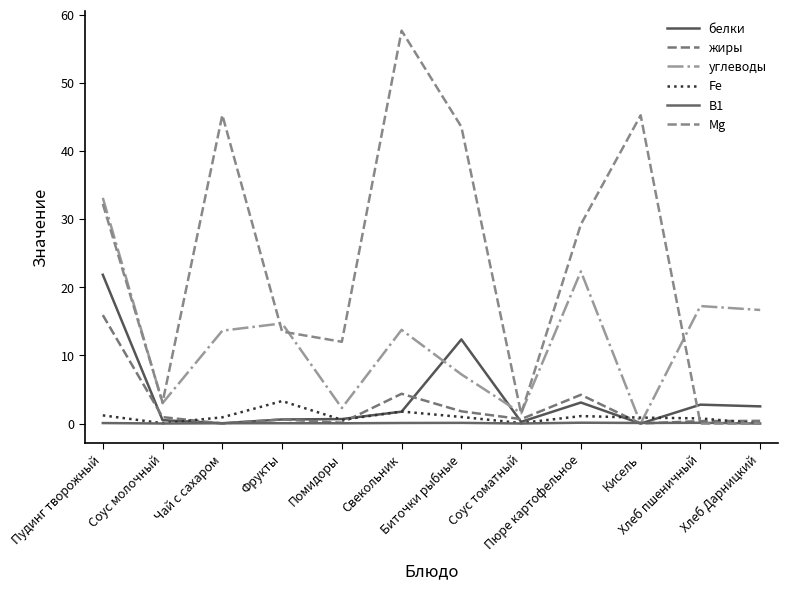

How many lines are shown in the chart?

6